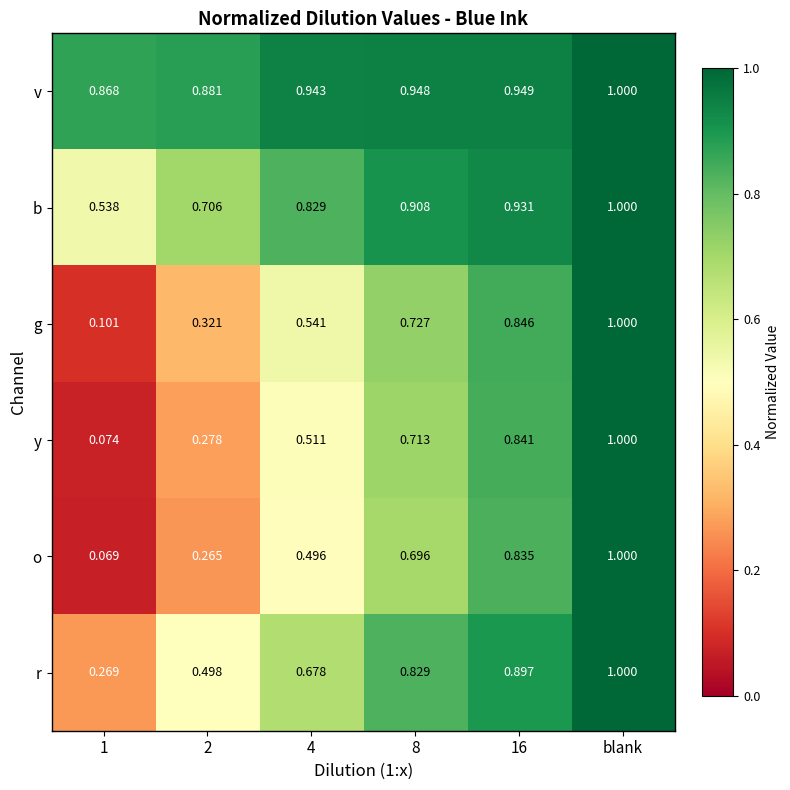

Is the value of g at 8 greater than the value of y at 16?

No